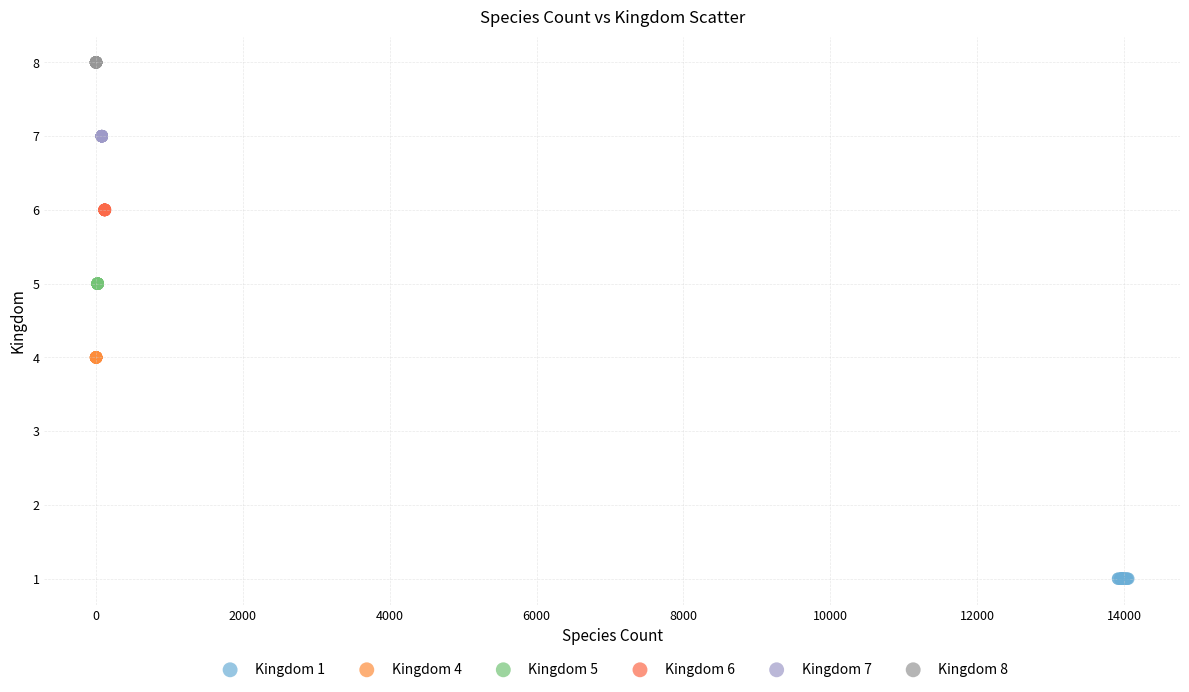

Which series contains the lowest Y value?

Kingdom 1